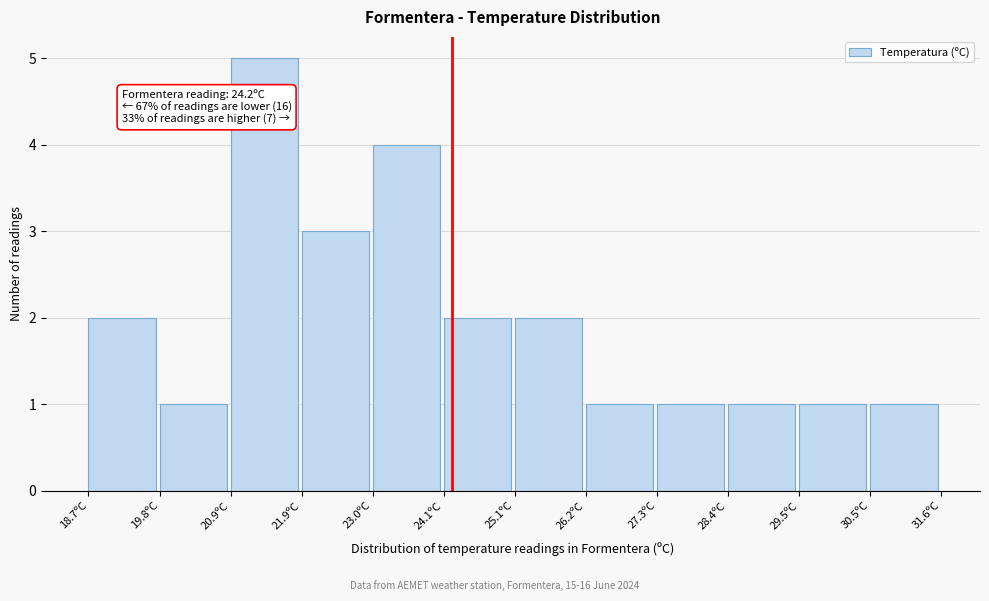

Which range on the x-axis has the tallest bar?

20.8 to 22.0